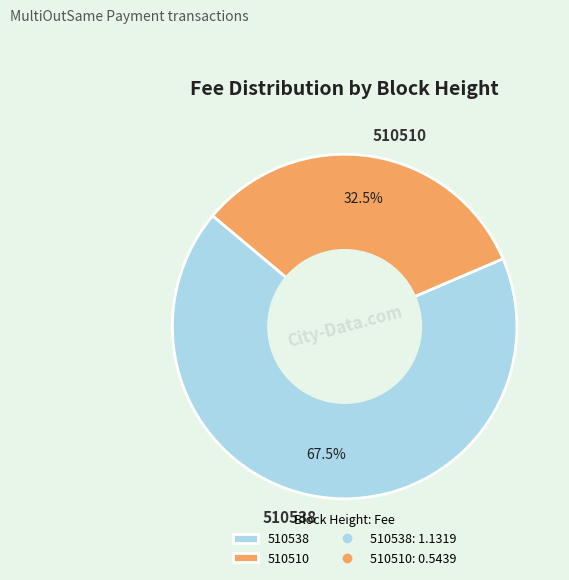

The 510510 slice represents 25% of the pie. True or false?

False